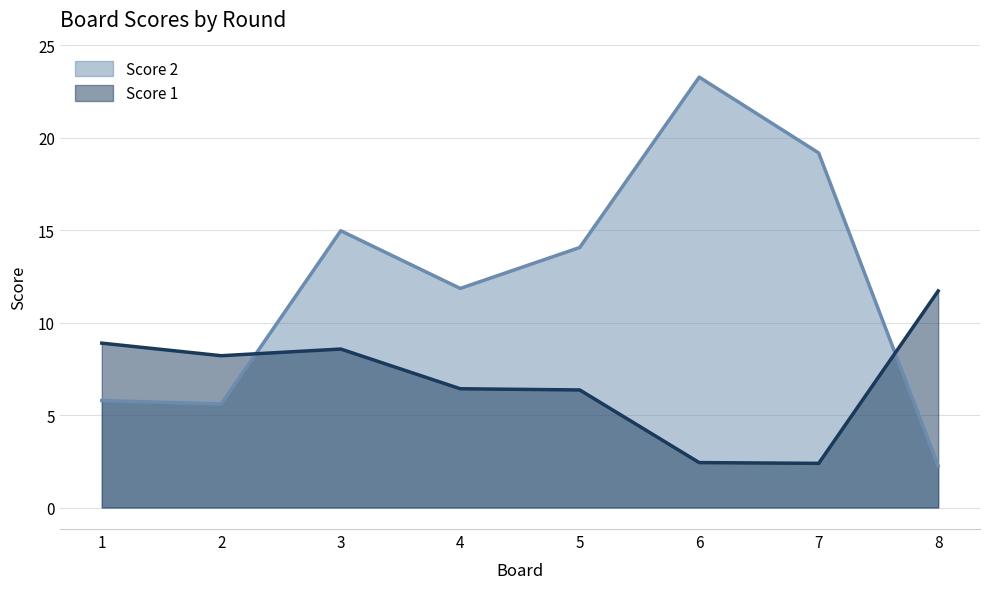

What is the value of the Score 1 point at the 1st from the left?

8.9